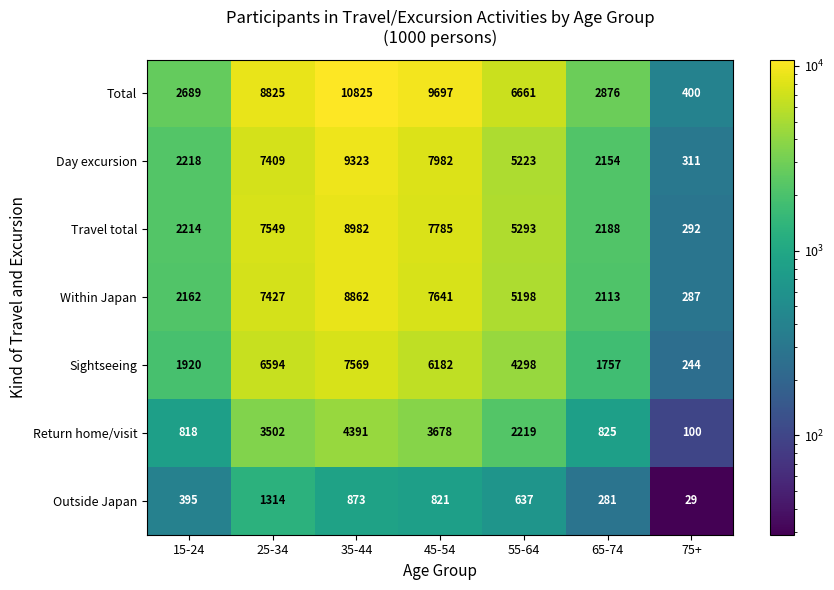

At which category is the sum across all series the highest?

35-44